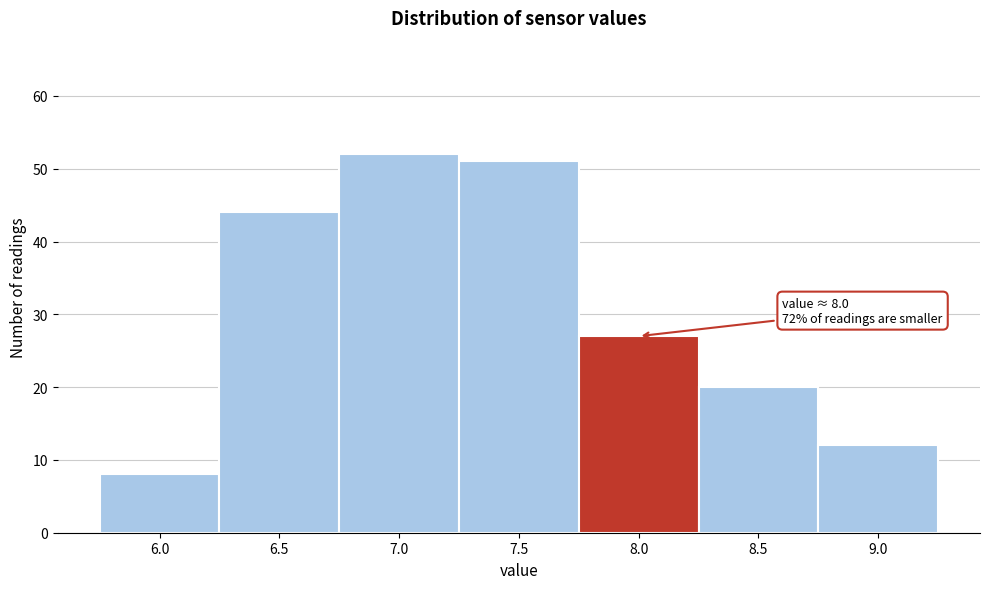

Reading left to right, extract all data points from this chart.

6.0=8	6.5=44	7.0=52	7.5=51	8.0=27	8.5=20	9.0=12